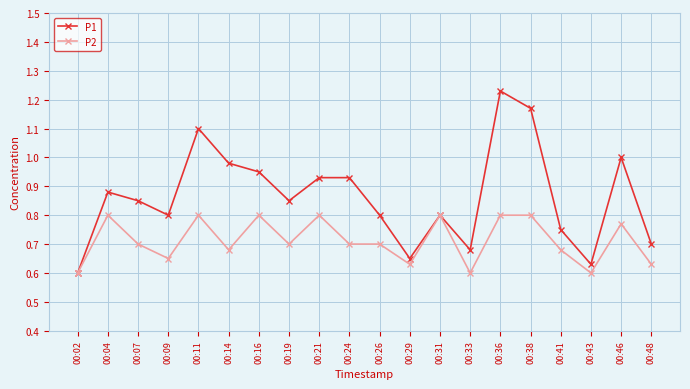

At 00:19, list the series in order from largest to smallest.

P1, P2